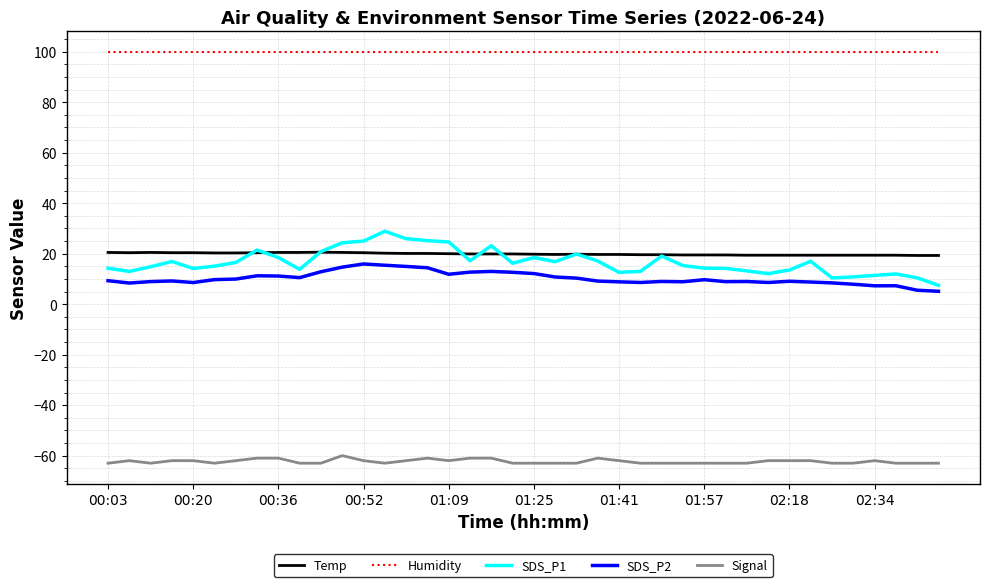

What is the smallest value displayed?

-63.0